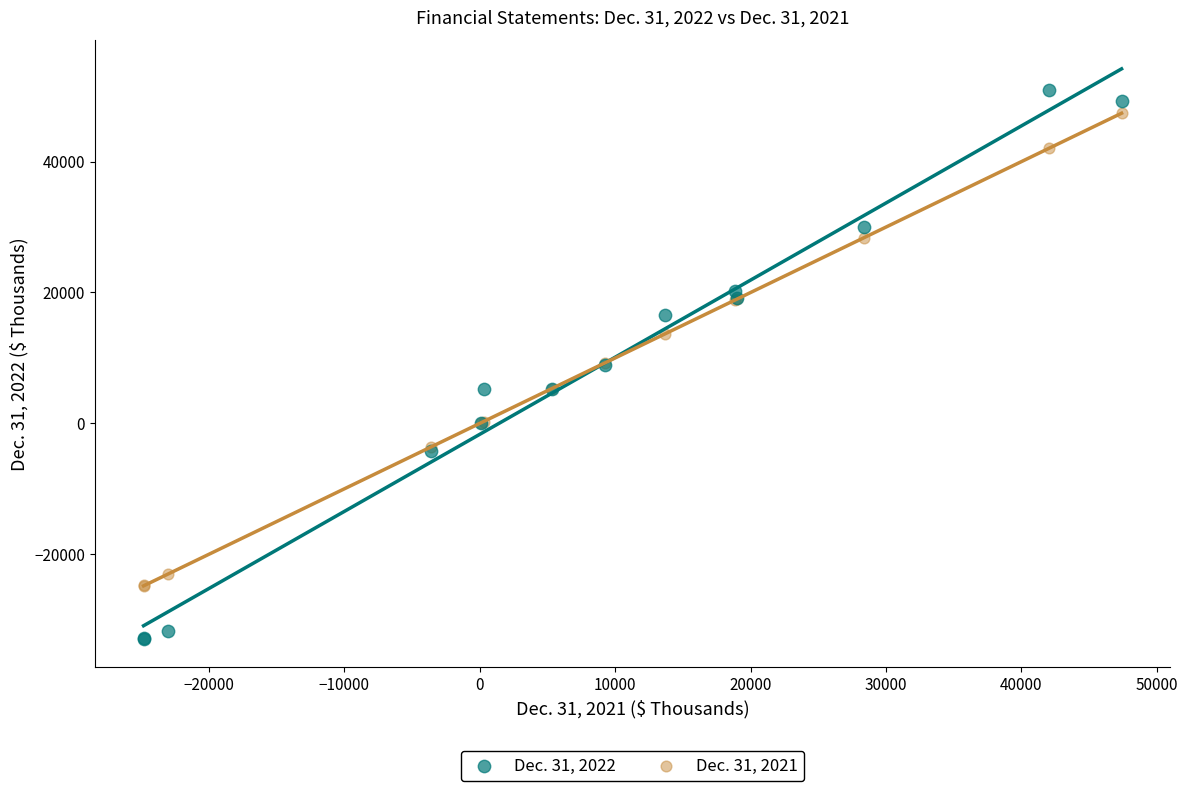

Which series has the largest Y range (max minus min)?

Dec. 31, 2022